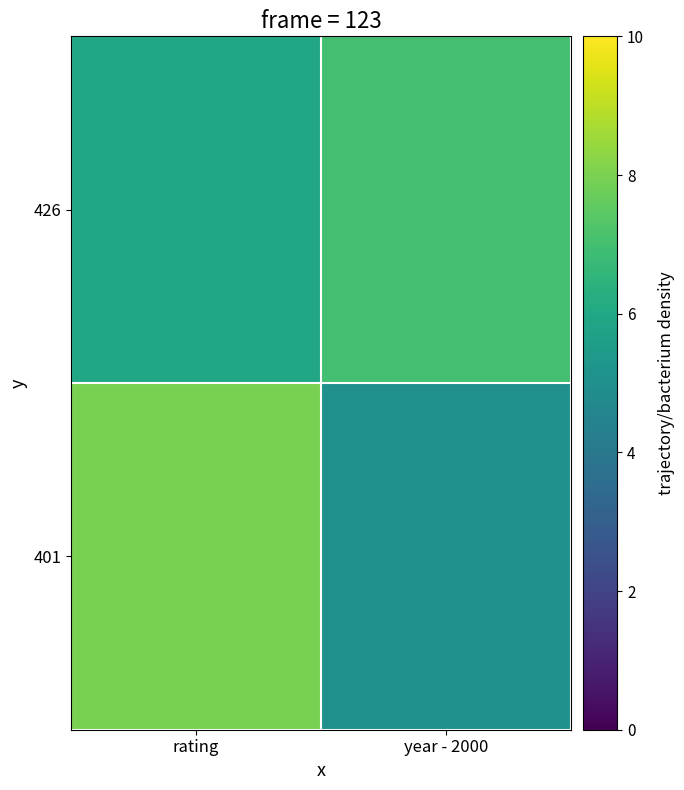

At how many categories does at least one series exceed 7?

1